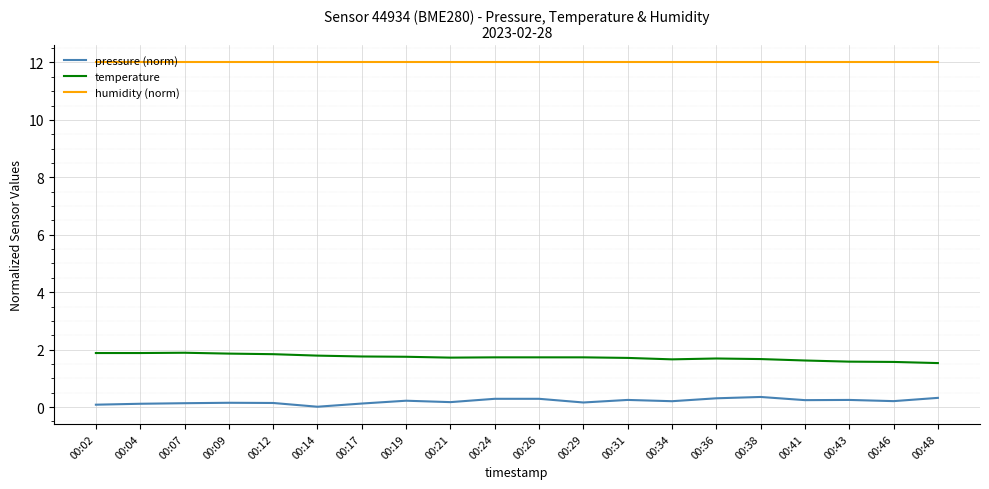

The value of humidity (norm) at 00:43 is 12.0. True or false?

True